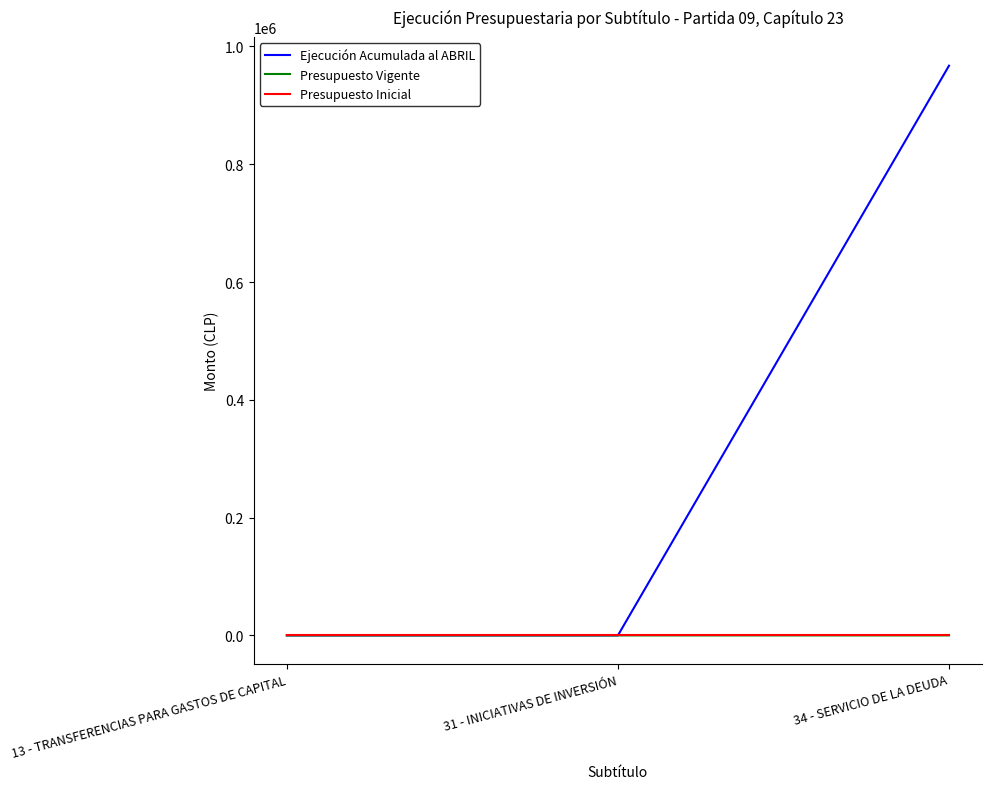

Is the value of Presupuesto Vigente at 31 - INICIATIVAS DE INVERSIÓN greater than the value of Ejecución Acumulada al ABRIL at 34 - SERVICIO DE LA DEUDA?

No